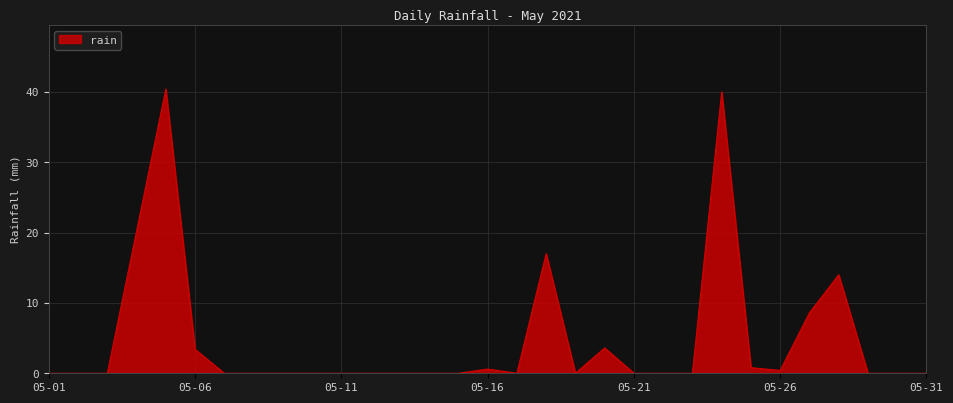

What is the maximum value shown in the chart?

40.4